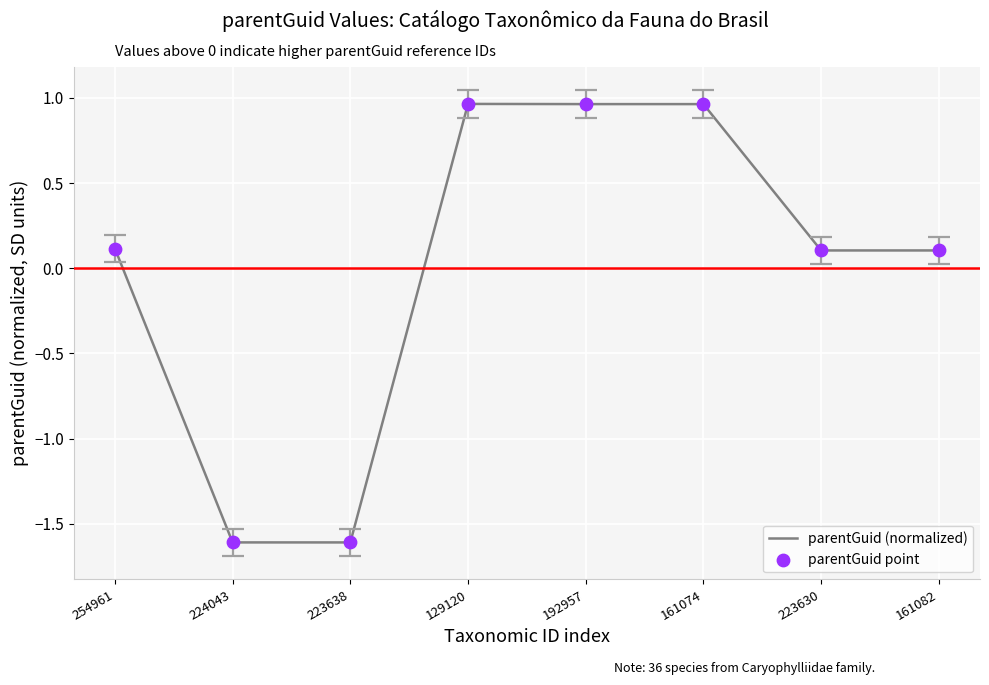

True or false: the data shows -0.9 at 223638.

False